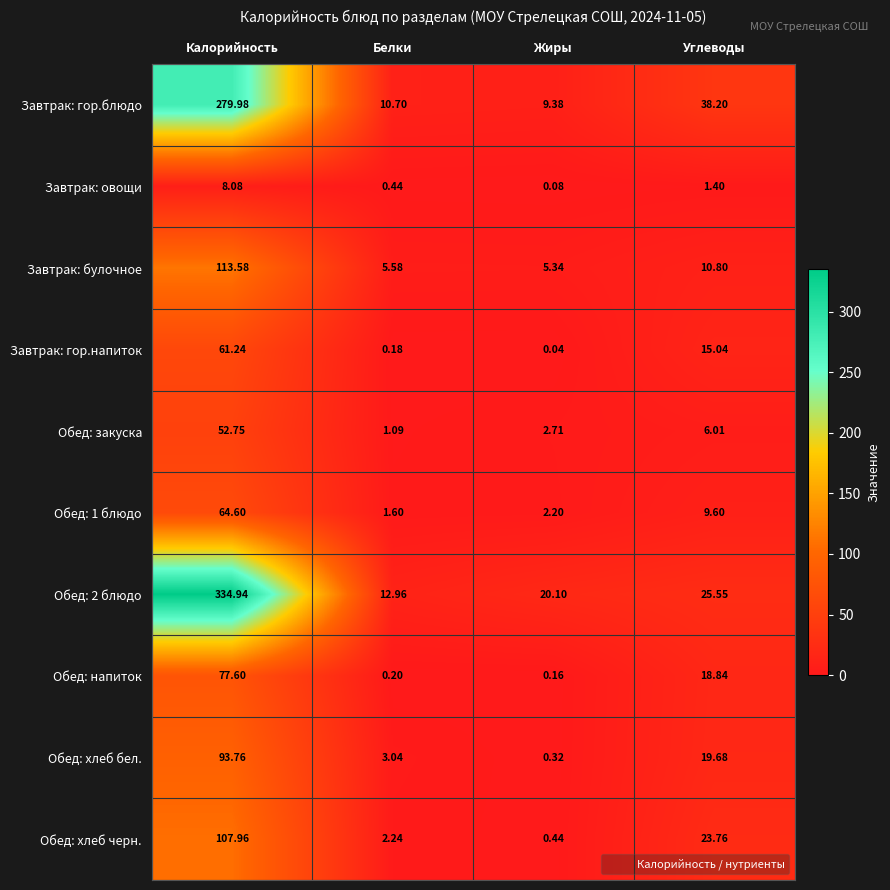

Between Жиры and Углеводы, which series saw the biggest shift?

Завтрак: гор.блюдо